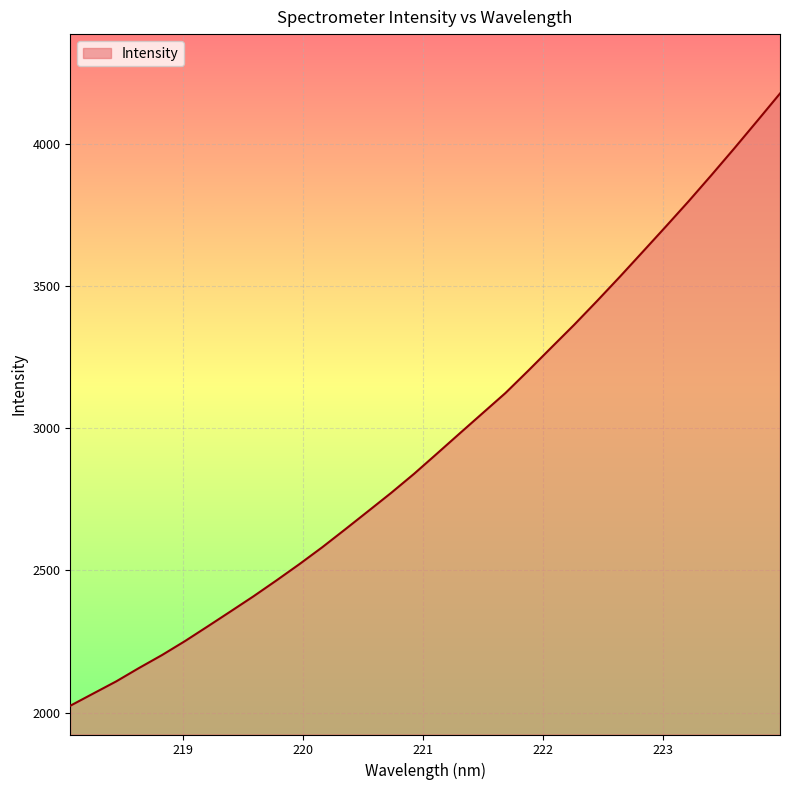

True or false: the data has more than 0 interior local peaks.

False